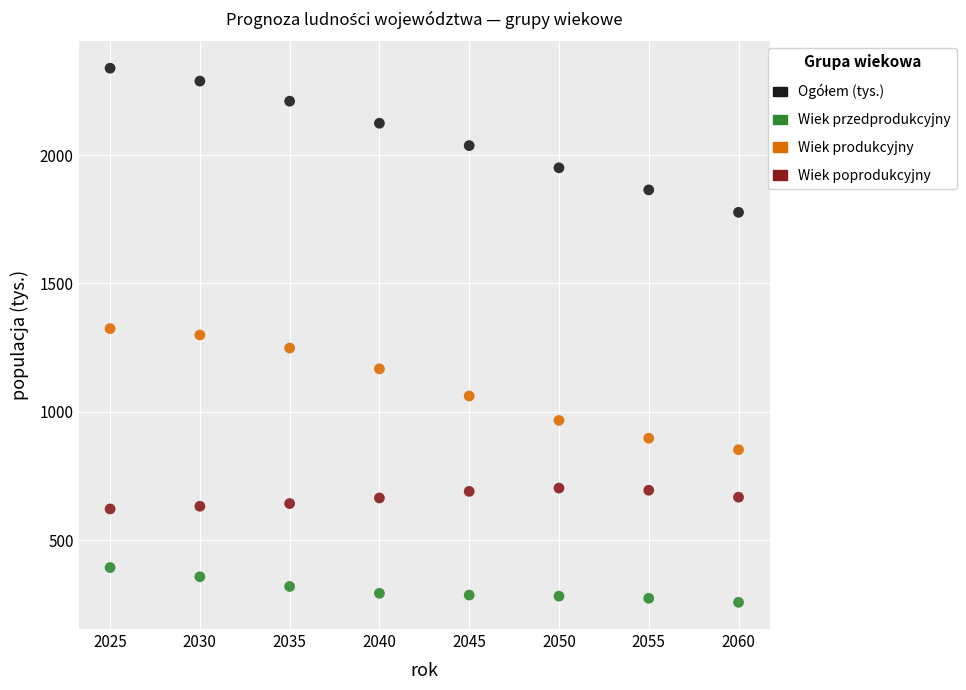

In the Wiek produkcyjny series, what Y value is closest to 1088?

1061.5